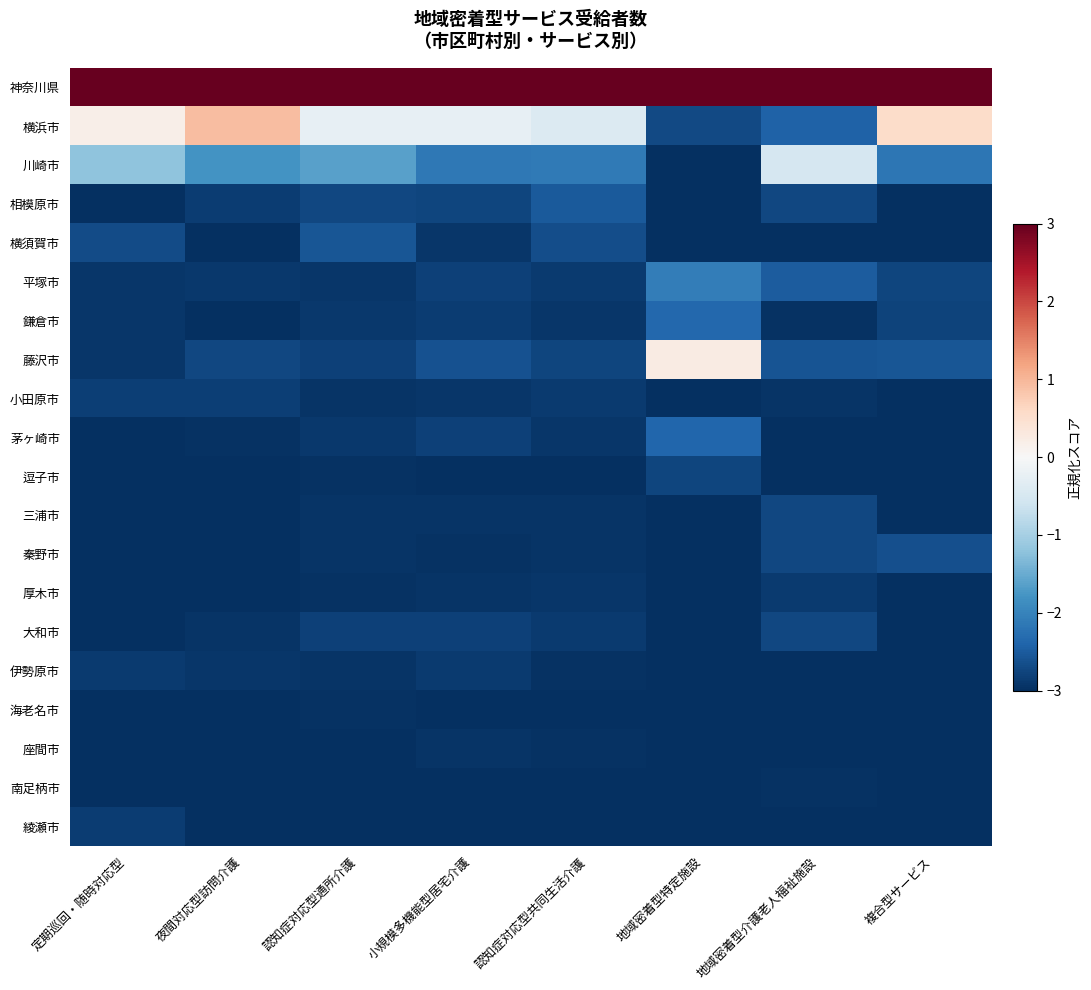

At how many categories does at least one series exceed 1?

8